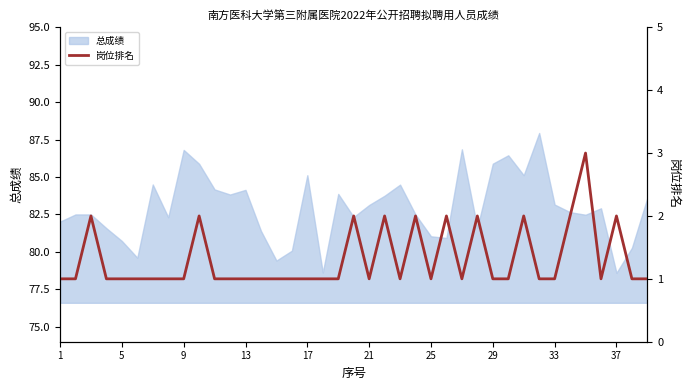

What is the minimum value shown in the chart?

1